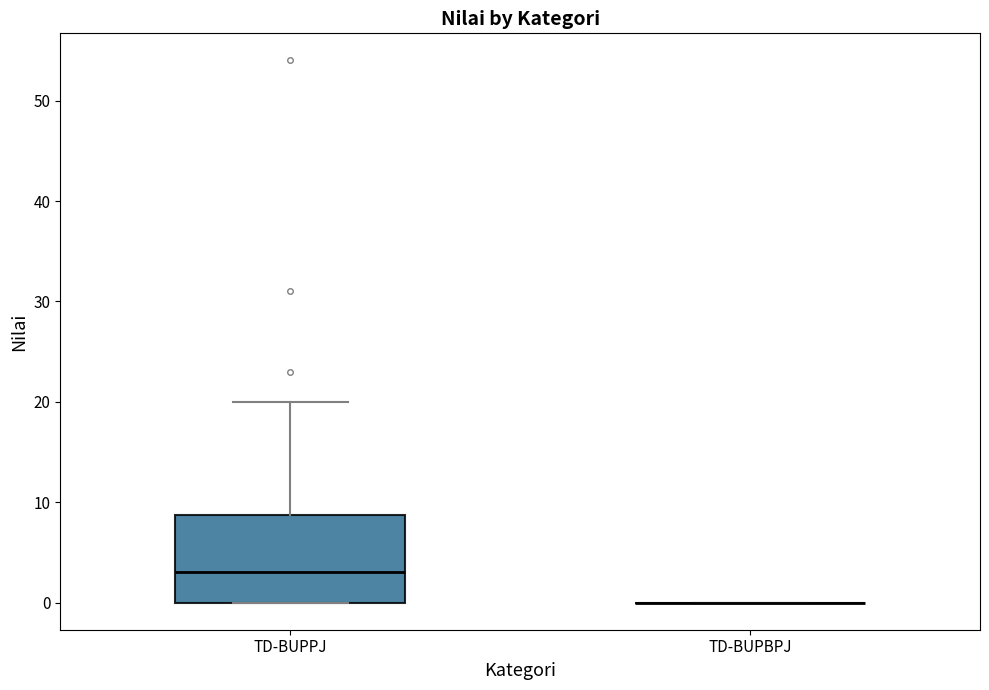

Where does the upper whisker of the box for TD-BUPPJ end on the y-axis? The values are not printed on the chart, so give them approximately, as read against the axis.

20